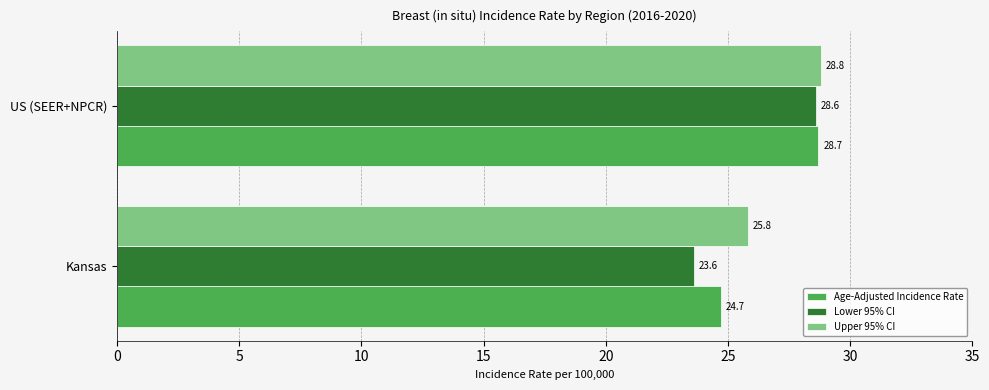

How many values in the Upper 95% CI series exceed 28?

1